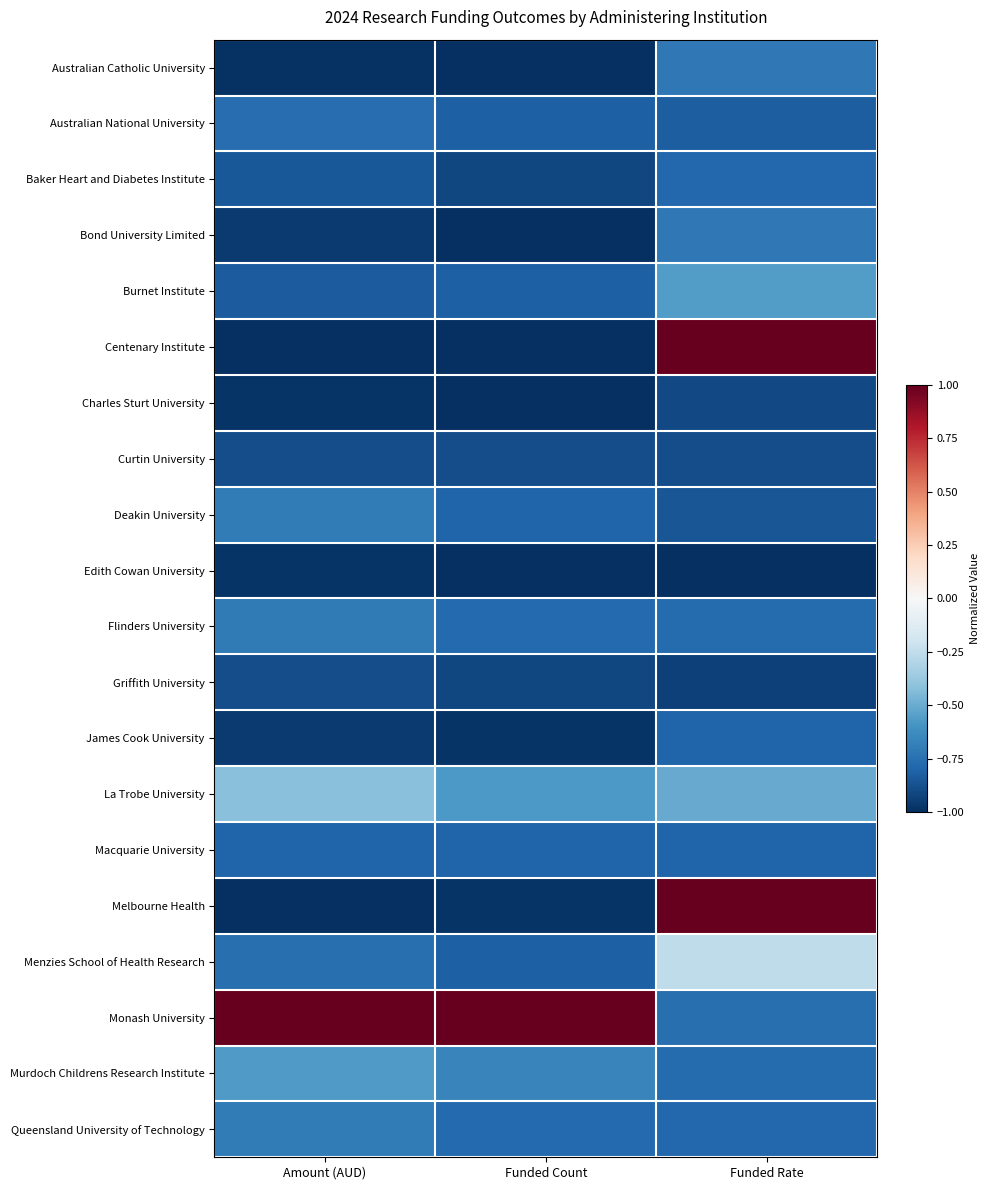

Which series has the largest range (max minus min)?

Centenary Institute